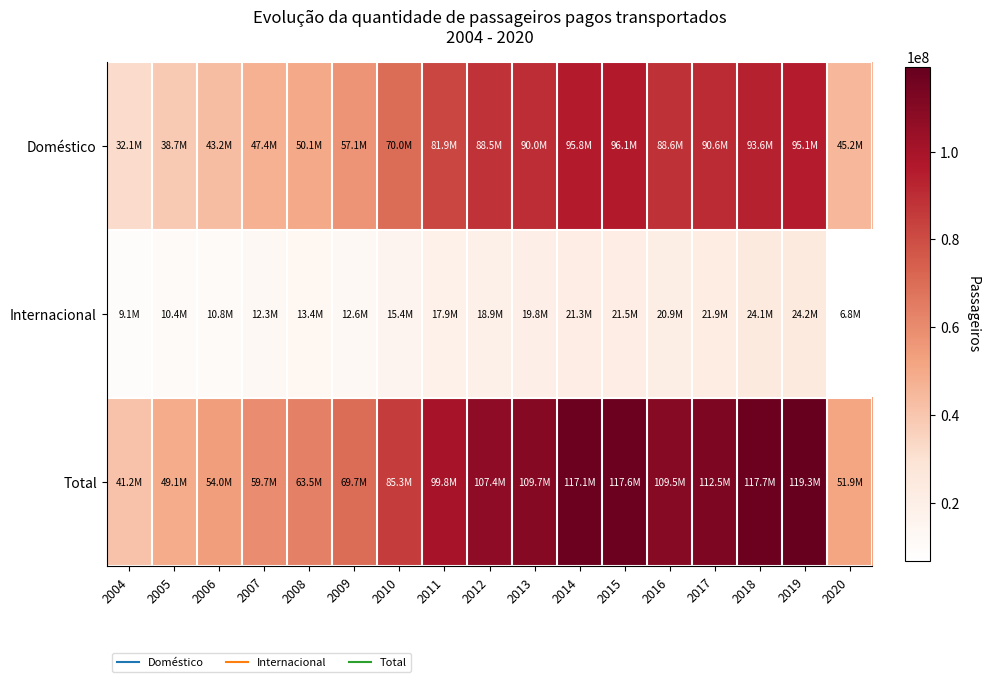

Rank the series at 2004 from lowest to highest value.

Internacional, Doméstico, Total